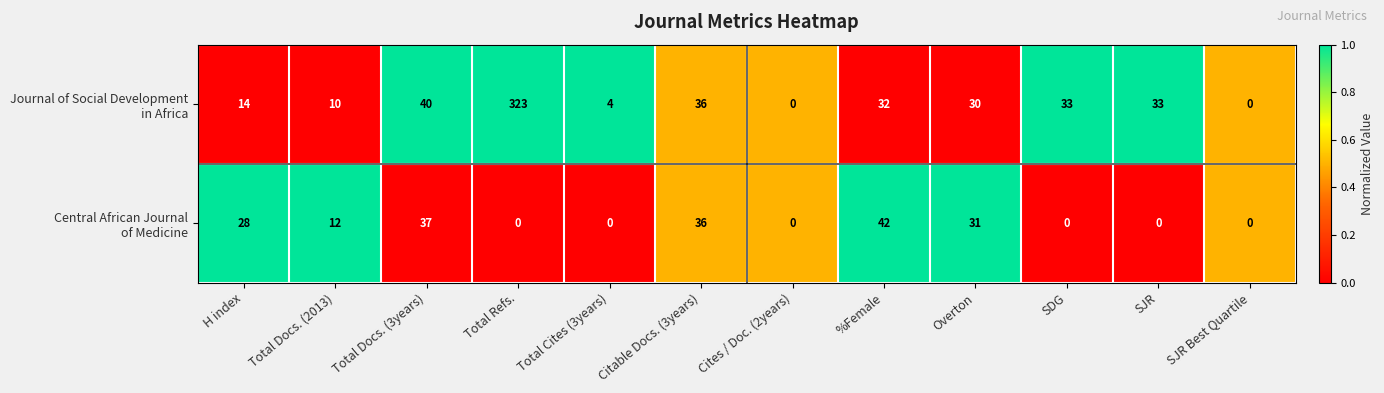

What is the spread (max minus min) of values at Total Docs. (3years)?

3